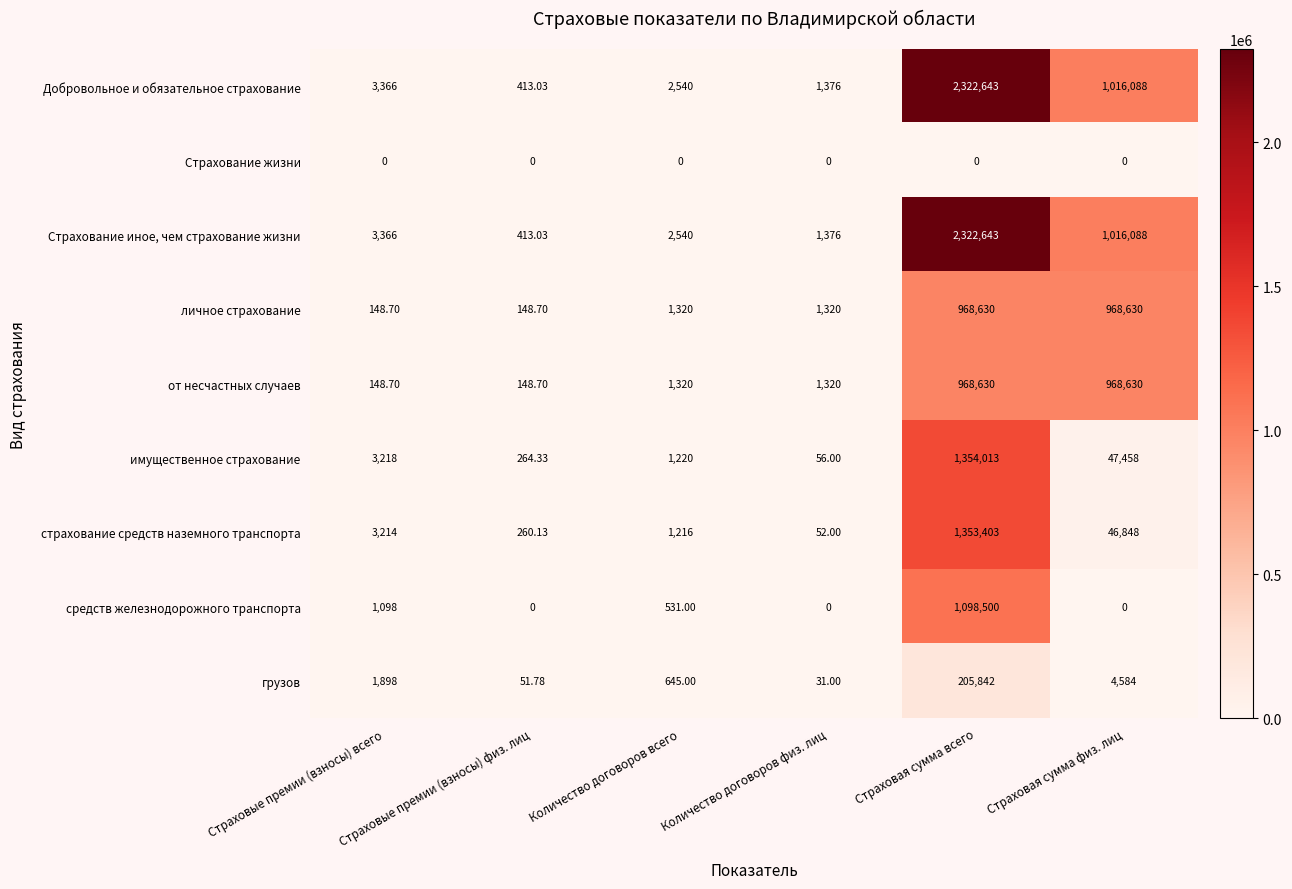

Between Количество договоров физ. лиц and Страховая сумма физ. лиц, which is larger?

Страховая сумма физ. лиц